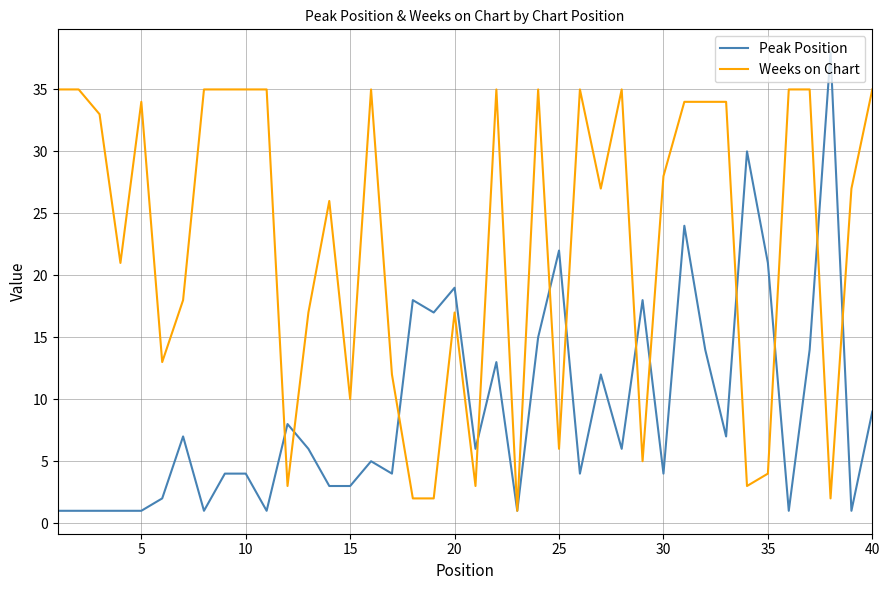

Which series has the largest total across all categories?

Weeks on Chart